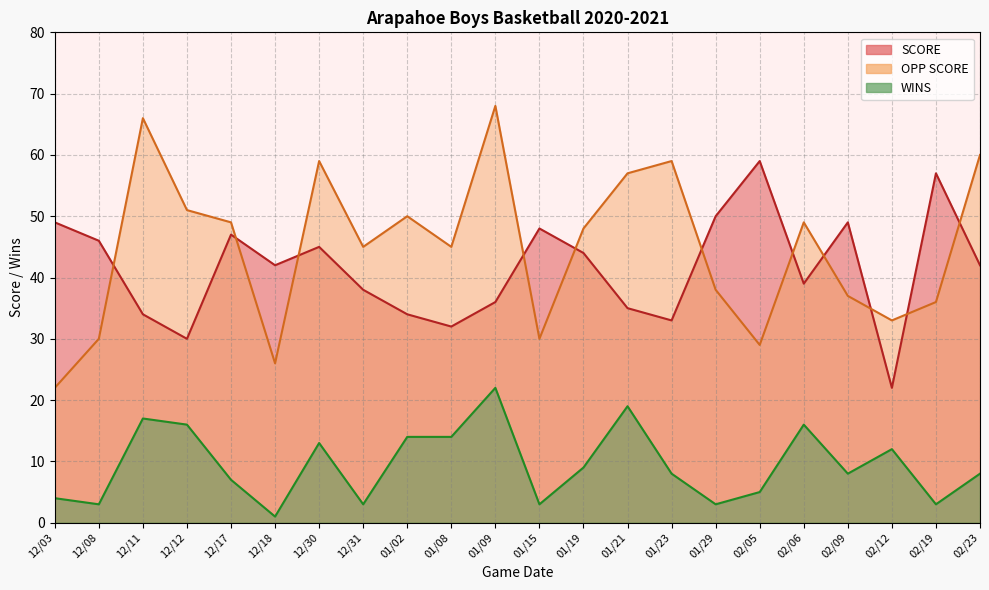

Is the value of WINS at 12/03 greater than the value of SCORE at 02/06?

No